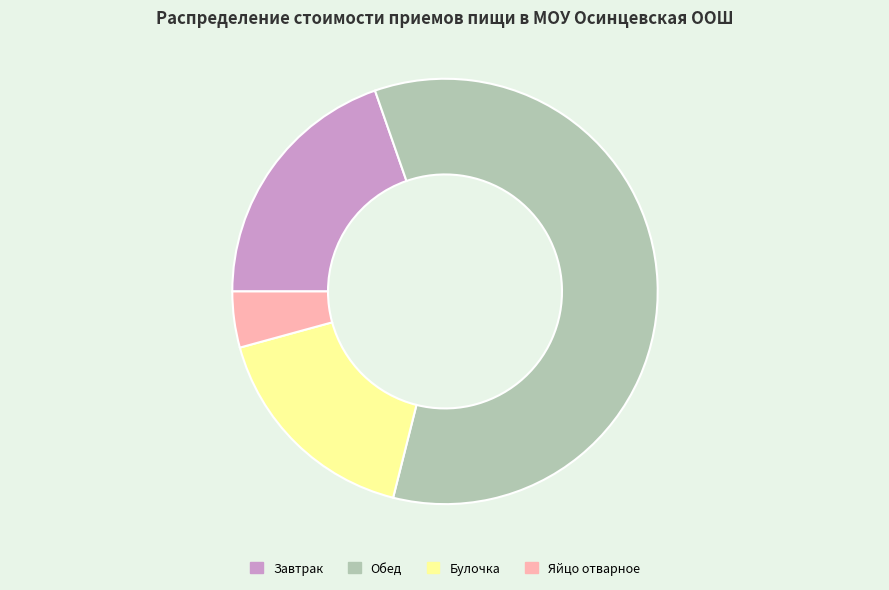

True or false: Обед accounts for 59% of the total.

True